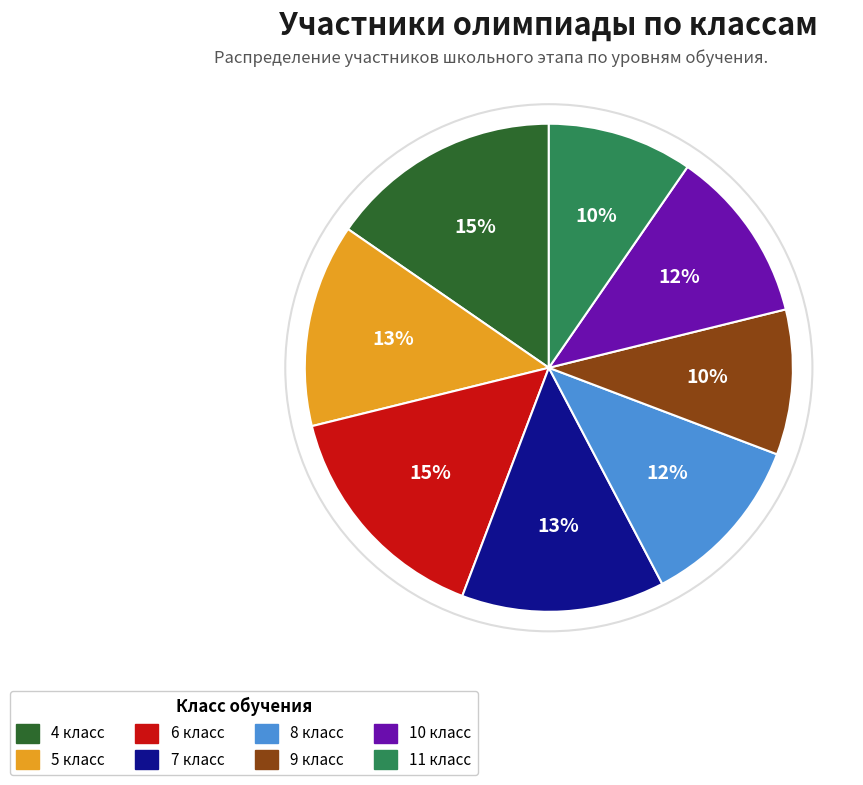

To the nearest percent, what is the combined percentage of 9 класс and 6 класс?

25%